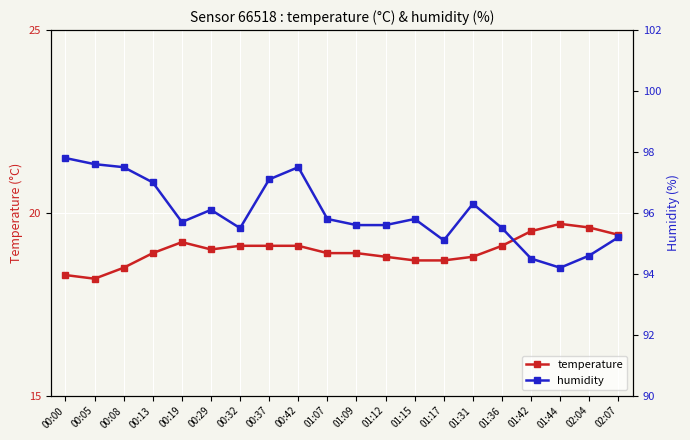

The temperature series shows 12.2 at 01:07. True or false?

False